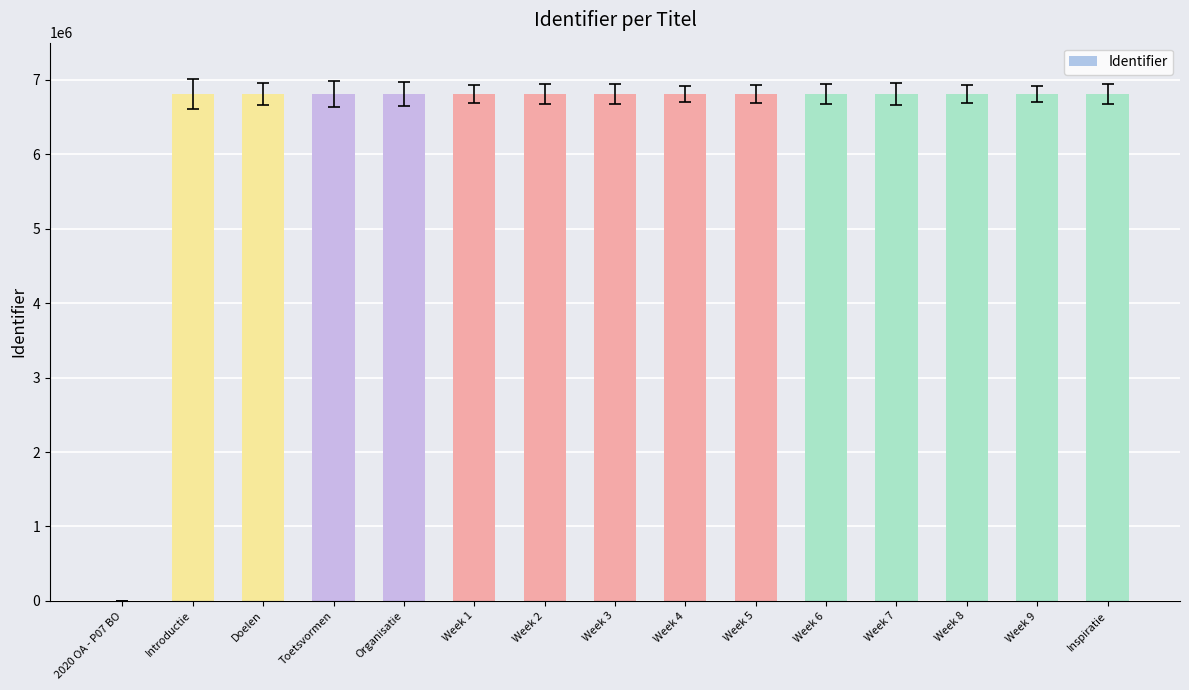

What is the change in value from 2020 OA - P07 BO to Week 6?

+6809870